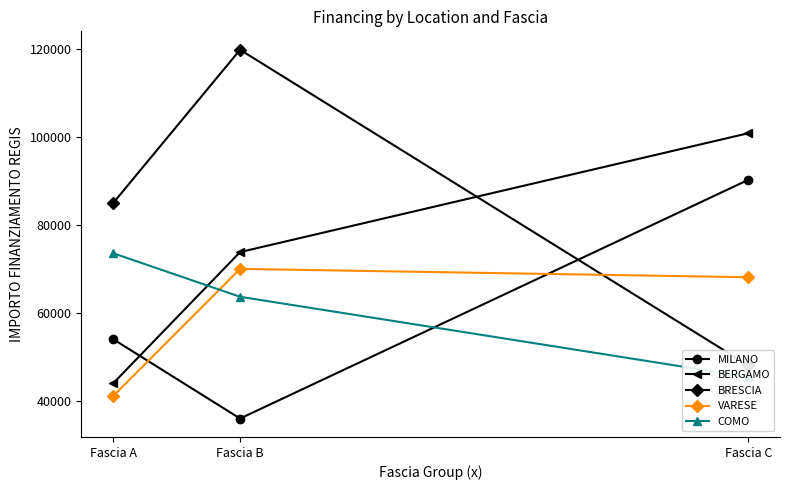

What is the difference between the maximum and second lowest values in the MILANO series?

36123.7